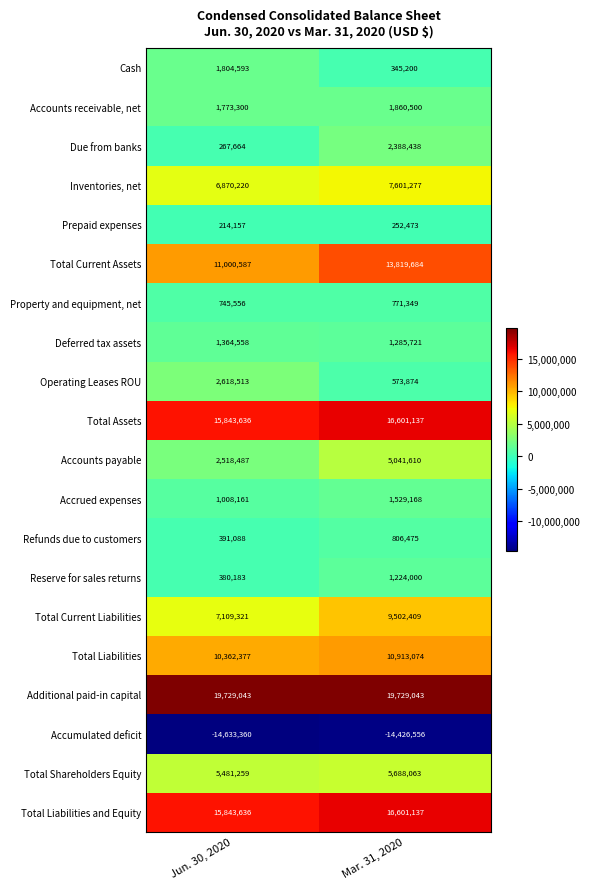

Which series has the largest range (max minus min)?

Total Current Assets